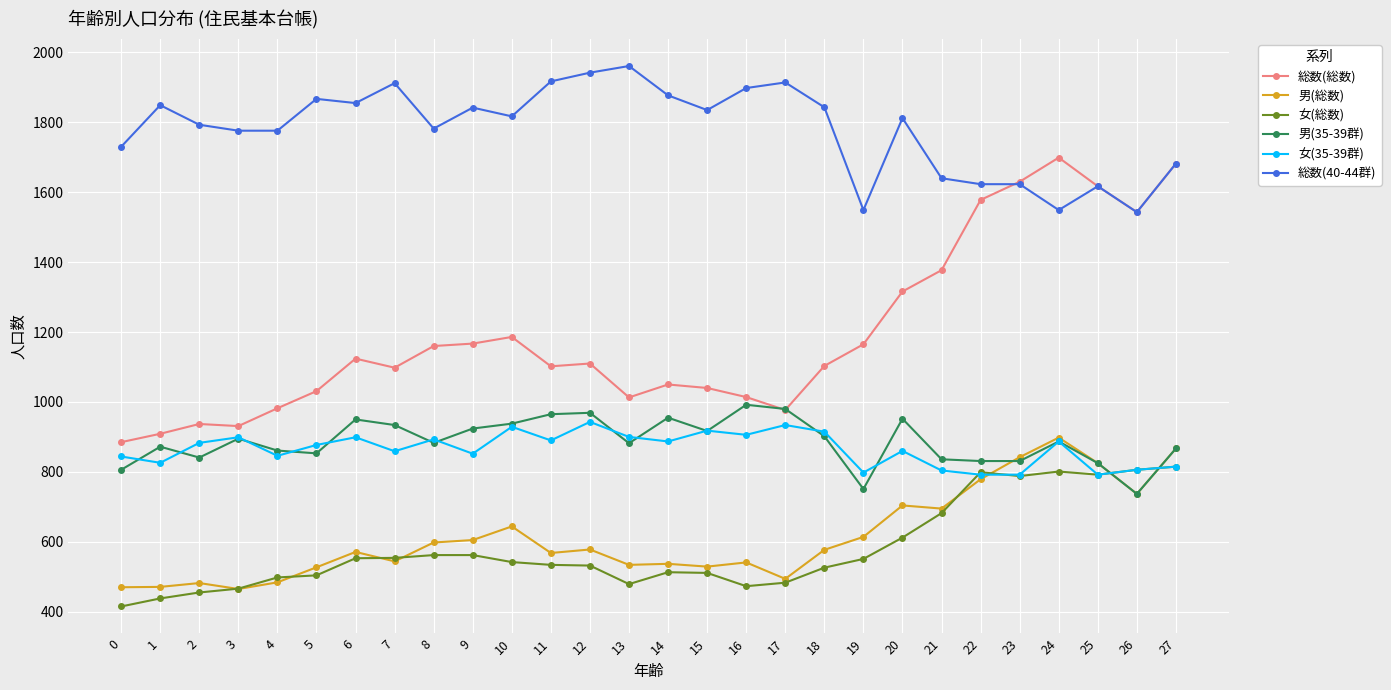

Read the 総数(総数) value at 1.

909